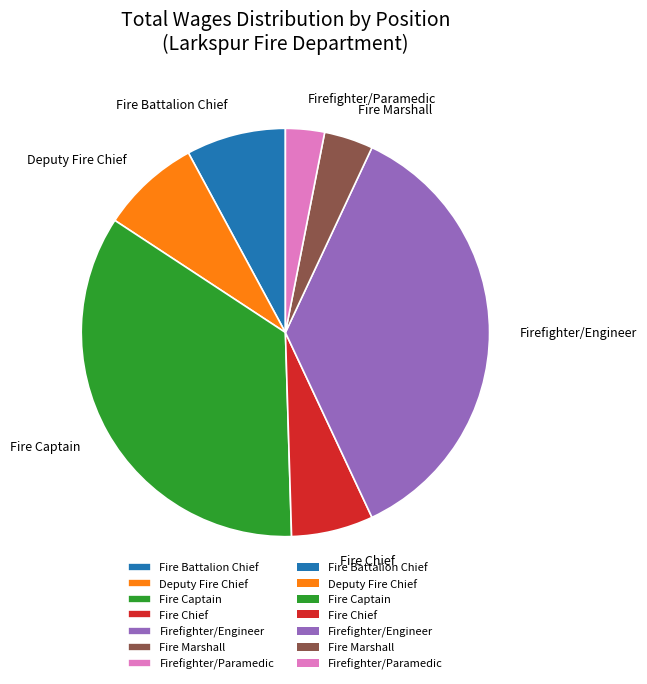

Is it true that Firefighter/Engineer is 23% of the pie?

False